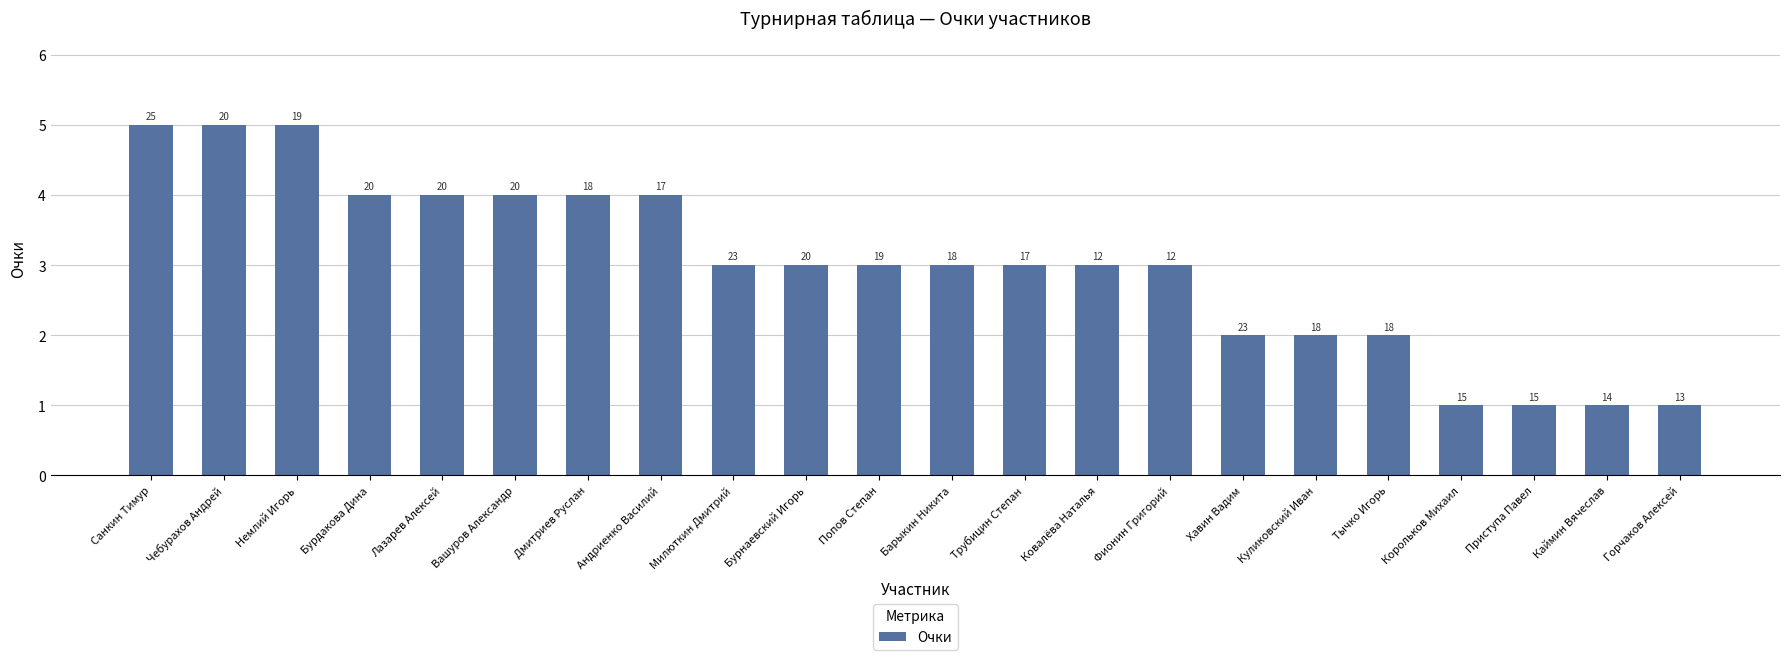

Which category has the highest value across all series?

Санкин Тимур